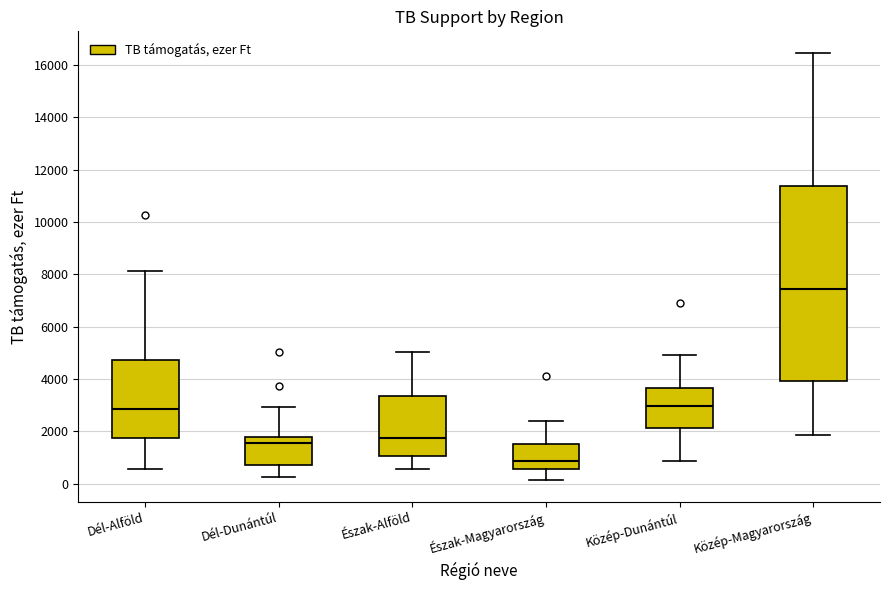

Reading left to right, read every box against the y-axis: the position of its median line, the range the box covers, and the ends of its whiskers. The values are not printed on the chart, so give them approximately, as read against the axis.

Dél-Alföld: median 2800, box 1800 to 4800, whiskers 600 to 8200
Dél-Dunántúl: median 1600, box 600 to 1800, whiskers 200 to 3000
Észak-Alföld: median 1800, box 1000 to 3400, whiskers 600 to 5000
Észak-Magyarország: median 800, box 600 to 1600, whiskers 200 to 2400
Közép-Dunántúl: median 3000, box 2200 to 3600, whiskers 800 to 5000
Közép-Magyarország: median 7400, box 4000 to 11400, whiskers 1800 to 16400